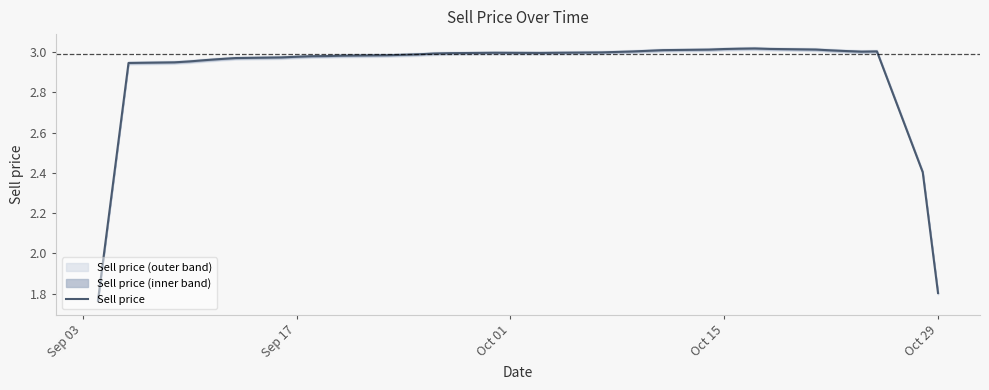

Where is the data nearest to the value 2?

Oct 29